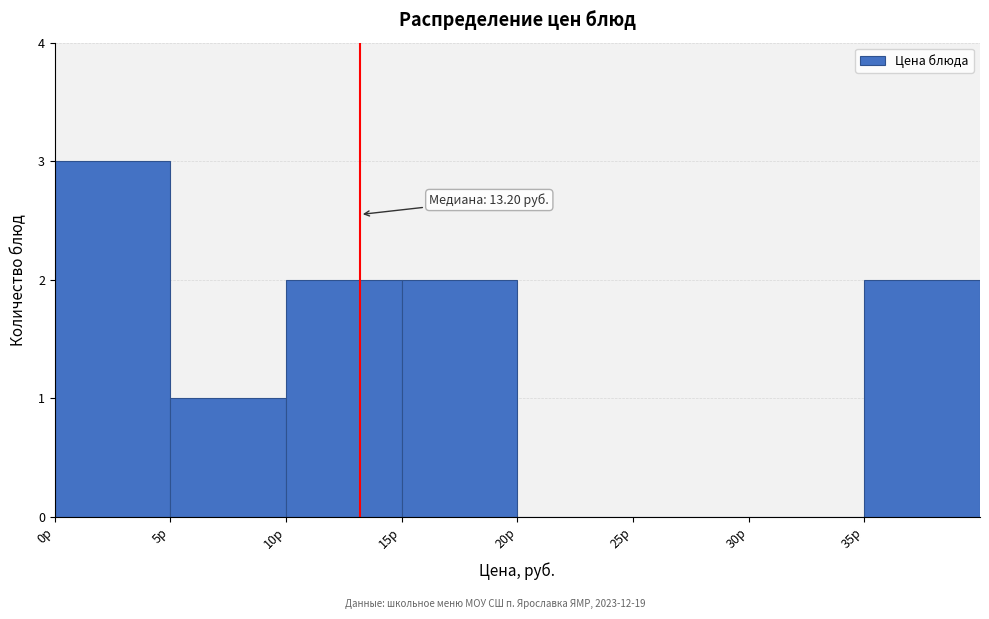

Over which range of the x-axis is the bar tallest?

0 to 5